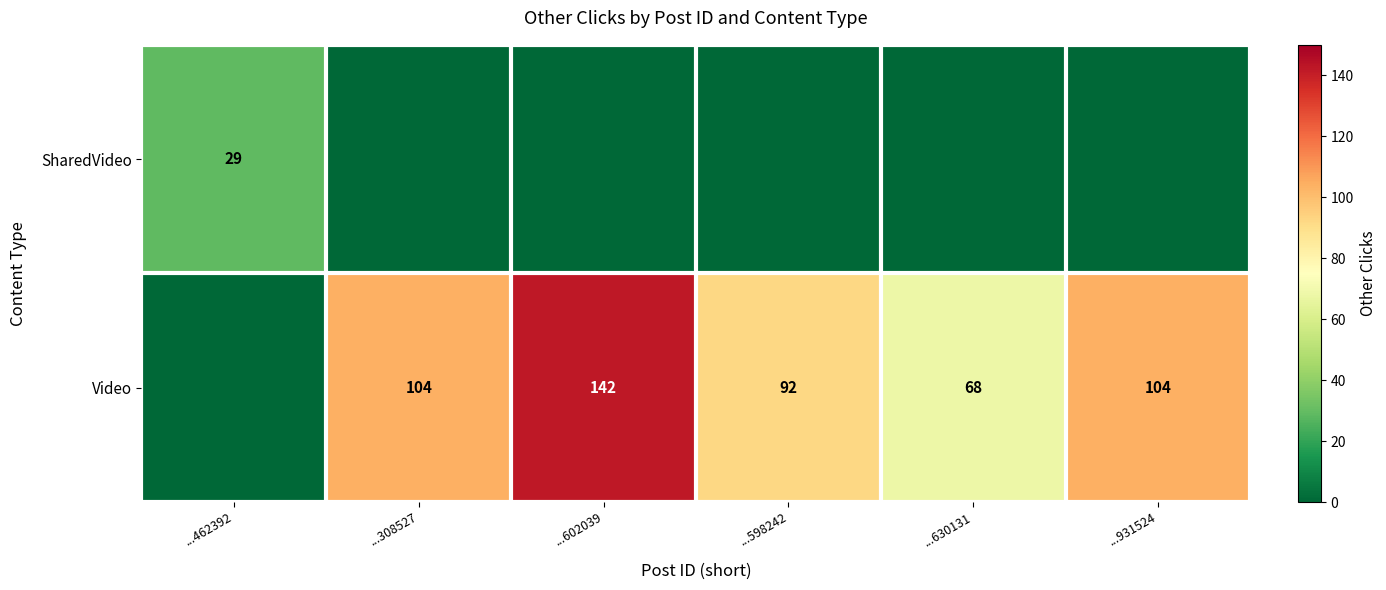

Count the number of categories in the chart.

6